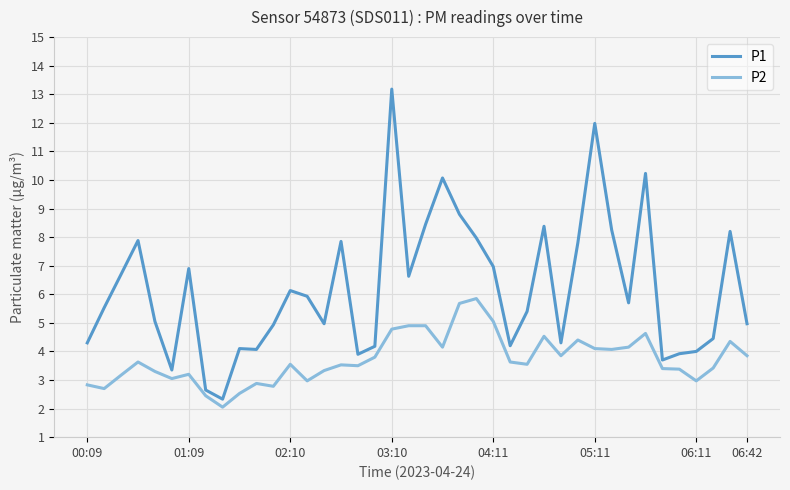

Which series has the widest spread of values?

P1